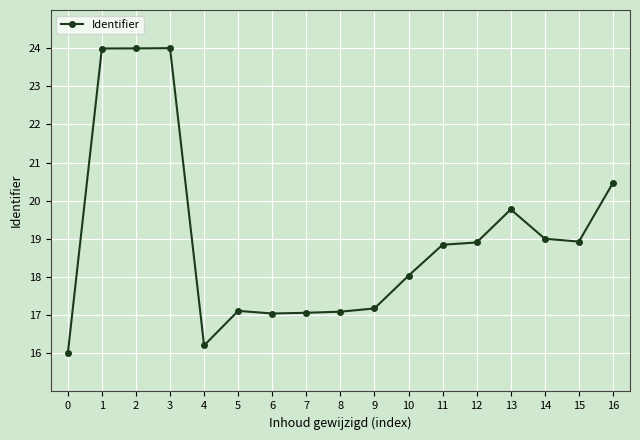

What is the ratio of the value at 14 to the value at 10?

1.1